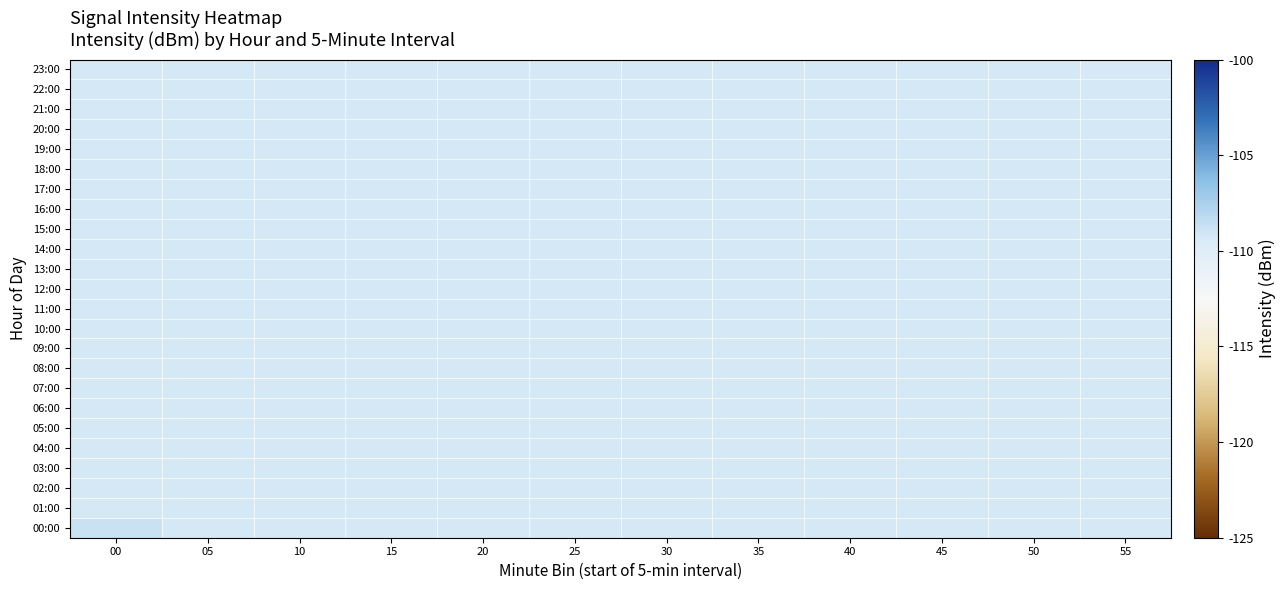

Reading left to right, list all the values displayed in this chart.

00:00: 00=-108.7	05=-109.2	10=-109.2	15=-109.2	20=-109.2	25=-109.2	30=-109.2	35=-109.2	40=-109.2	45=-109.2	50=-109.2	55=-109.2
01:00: 00=-109.2	05=-109.2	10=-109.2	15=-109.2	20=-109.2	25=-109.2	30=-109.2	35=-109.2	40=-109.2	45=-109.2	50=-109.2	55=-109.2
02:00: 00=-109.2	05=-109.2	10=-109.2	15=-109.2	20=-109.2	25=-109.2	30=-109.2	35=-109.2	40=-109.2	45=-109.2	50=-109.2	55=-109.2
03:00: 00=-109.2	05=-109.2	10=-109.2	15=-109.2	20=-109.2	25=-109.2	30=-109.2	35=-109.2	40=-109.2	45=-109.2	50=-109.2	55=-109.2
04:00: 00=-109.2	05=-109.2	10=-109.2	15=-109.2	20=-109.2	25=-109.2	30=-109.2	35=-109.2	40=-109.2	45=-109.2	50=-109.2	55=-109.2
05:00: 00=-109.2	05=-109.2	10=-109.2	15=-109.2	20=-109.2	25=-109.2	30=-109.2	35=-109.2	40=-109.2	45=-109.2	50=-109.2	55=-109.2
06:00: 00=-109.2	05=-109.2	10=-109.2	15=-109.2	20=-109.2	25=-109.2	30=-109.2	35=-109.2	40=-109.2	45=-109.2	50=-109.2	55=-109.2
07:00: 00=-109.2	05=-109.2	10=-109.2	15=-109.2	20=-109.2	25=-109.2	30=-109.2	35=-109.2	40=-109.2	45=-109.2	50=-109.2	55=-109.2
08:00: 00=-109.2	05=-109.2	10=-109.2	15=-109.2	20=-109.2	25=-109.2	30=-109.2	35=-109.2	40=-109.2	45=-109.2	50=-109.2	55=-109.2
09:00: 00=-109.2	05=-109.2	10=-109.2	15=-109.2	20=-109.2	25=-109.2	30=-109.2	35=-109.2	40=-109.2	45=-109.2	50=-109.2	55=-109.2
10:00: 00=-109.2	05=-109.2	10=-109.2	15=-109.2	20=-109.2	25=-109.2	30=-109.2	35=-109.2	40=-109.2	45=-109.2	50=-109.2	55=-109.2
11:00: 00=-109.2	05=-109.2	10=-109.2	15=-109.2	20=-109.2	25=-109.2	30=-109.2	35=-109.2	40=-109.2	45=-109.2	50=-109.2	55=-109.2
12:00: 00=-109.2	05=-109.2	10=-109.2	15=-109.2	20=-109.2	25=-109.2	30=-109.2	35=-109.2	40=-109.2	45=-109.2	50=-109.2	55=-109.2
13:00: 00=-109.2	05=-109.2	10=-109.2	15=-109.2	20=-109.2	25=-109.2	30=-109.2	35=-109.2	40=-109.2	45=-109.2	50=-109.2	55=-109.2
14:00: 00=-109.2	05=-109.2	10=-109.2	15=-109.2	20=-109.2	25=-109.2	30=-109.2	35=-109.2	40=-109.2	45=-109.2	50=-109.2	55=-109.2
15:00: 00=-109.2	05=-109.2	10=-109.2	15=-109.2	20=-109.2	25=-109.2	30=-109.2	35=-109.2	40=-109.2	45=-109.2	50=-109.2	55=-109.2
16:00: 00=-109.2	05=-109.2	10=-109.2	15=-109.2	20=-109.2	25=-109.2	30=-109.2	35=-109.2	40=-109.2	45=-109.2	50=-109.2	55=-109.2
17:00: 00=-109.2	05=-109.2	10=-109.2	15=-109.2	20=-109.2	25=-109.2	30=-109.2	35=-109.2	40=-109.2	45=-109.2	50=-109.2	55=-109.2
18:00: 00=-109.2	05=-109.2	10=-109.2	15=-109.2	20=-109.2	25=-109.2	30=-109.2	35=-109.2	40=-109.2	45=-109.2	50=-109.2	55=-109.2
19:00: 00=-109.2	05=-109.2	10=-109.2	15=-109.2	20=-109.2	25=-109.2	30=-109.2	35=-109.2	40=-109.2	45=-109.2	50=-109.2	55=-109.2
20:00: 00=-109.2	05=-109.2	10=-109.2	15=-109.2	20=-109.2	25=-109.2	30=-109.2	35=-109.2	40=-109.2	45=-109.2	50=-109.2	55=-109.2
21:00: 00=-109.2	05=-109.2	10=-109.2	15=-109.2	20=-109.2	25=-109.2	30=-109.2	35=-109.2	40=-109.2	45=-109.2	50=-109.2	55=-109.2
22:00: 00=-109.2	05=-109.2	10=-109.2	15=-109.2	20=-109.2	25=-109.2	30=-109.2	35=-109.2	40=-109.2	45=-109.2	50=-109.2	55=-109.2
23:00: 00=-109.2	05=-109.2	10=-109.2	15=-109.2	20=-109.2	25=-109.2	30=-109.2	35=-109.2	40=-109.2	45=-109.2	50=-109.2	55=-109.4